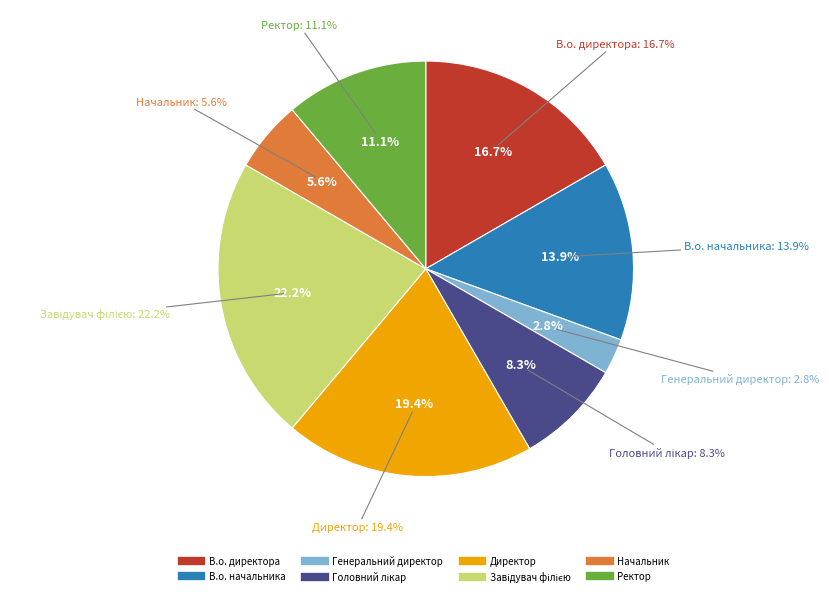

Which slice is the largest?

Завідувач філією